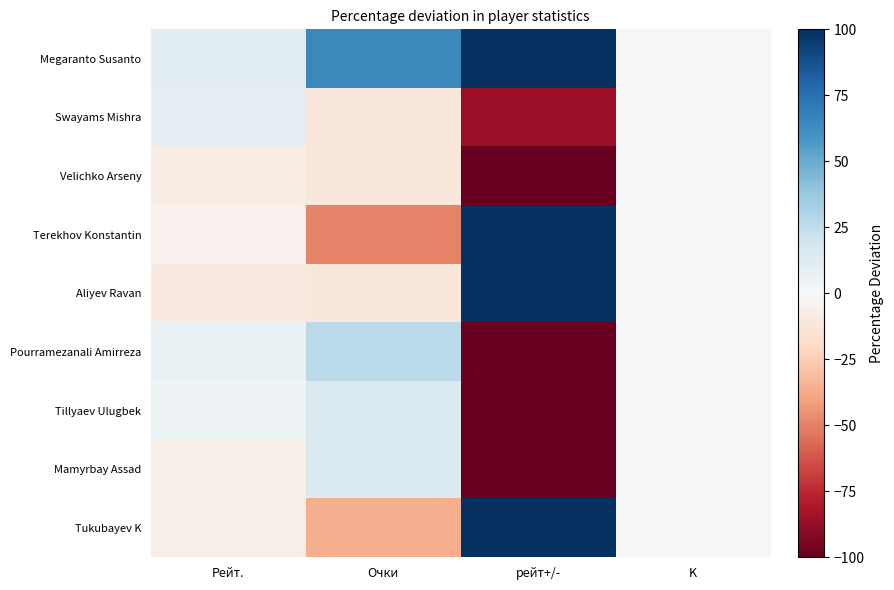

Reading left to right, transcribe all the data shown in this chart.

Megaranto Susanto: Рейт.=11.7	Очки=64.8	рейт+/-=100.0	K=0.0
Swayams Mishra: Рейт.=8.7	Очки=-11.3	рейт+/-=-85.5	K=0.0
Velichko Arseny: Рейт.=-7.2	Очки=-11.3	рейт+/-=-100.0	K=0.0
Terekhov Konstantin: Рейт.=-4.6	Очки=-49.3	рейт+/-=100.0	K=0.0
Aliyev Ravan: Рейт.=-9.3	Очки=-11.3	рейт+/-=100.0	K=0.0
Pourramezanali Amirreza: Рейт.=6.6	Очки=26.8	рейт+/-=-100.0	K=0.0
Tillyaev Ulugbek: Рейт.=5.3	Очки=14.1	рейт+/-=-100.0	K=0.0
Mamyrbay Assad: Рейт.=-5.7	Очки=14.1	рейт+/-=-100.0	K=0.0
Tukubayev K: Рейт.=-5.5	Очки=-36.6	рейт+/-=100.0	K=0.0